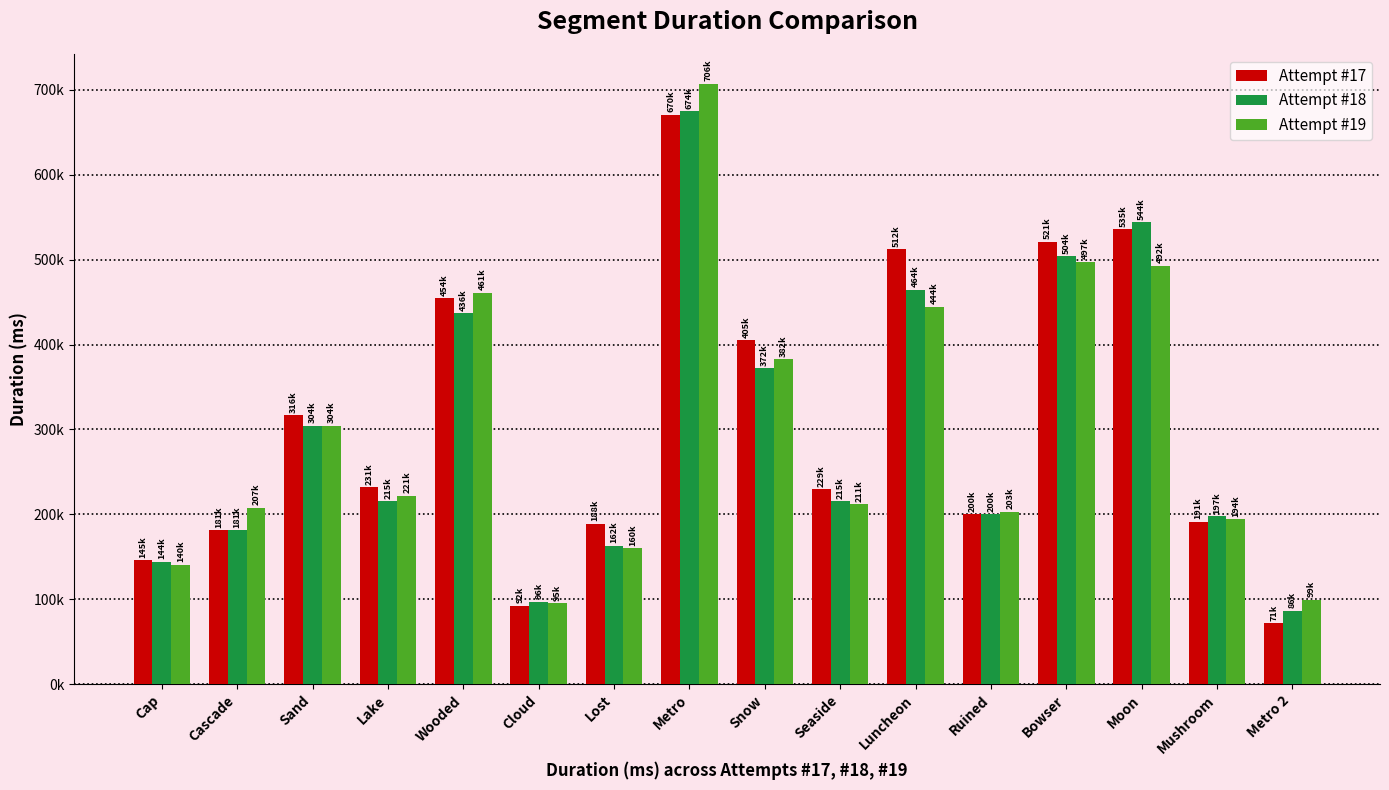

Which has a higher value, Moon or Mushroom?

Moon